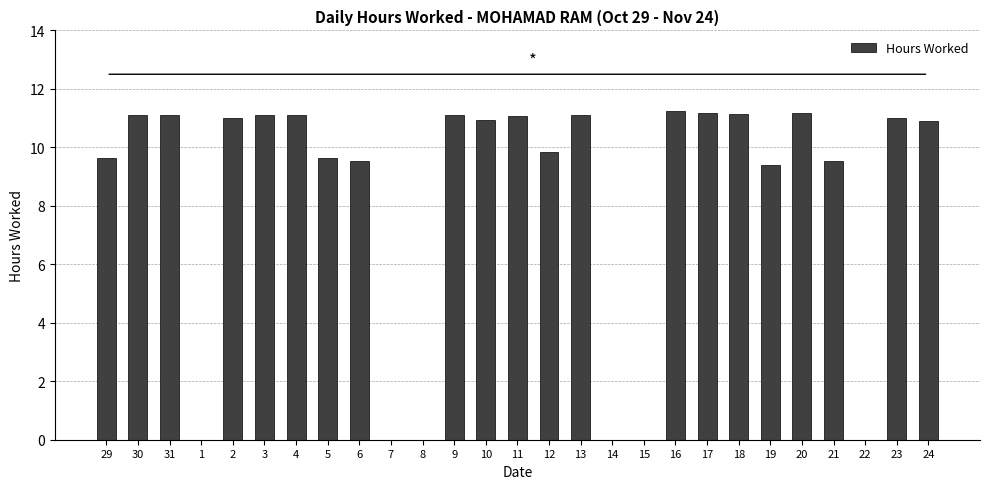

Which has a higher value, 15 or 9?

9